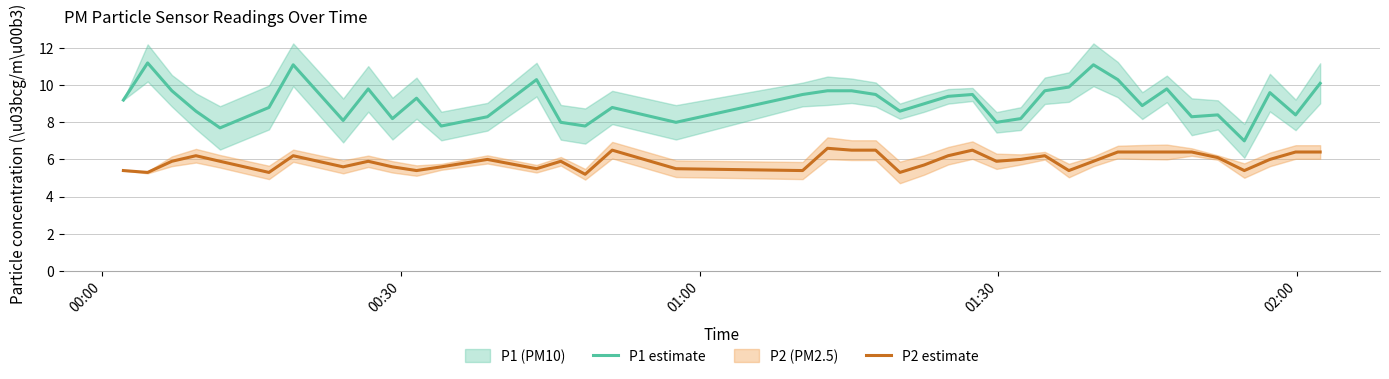

True or false: P2 estimate and P1 estimate intersect in this chart.

False